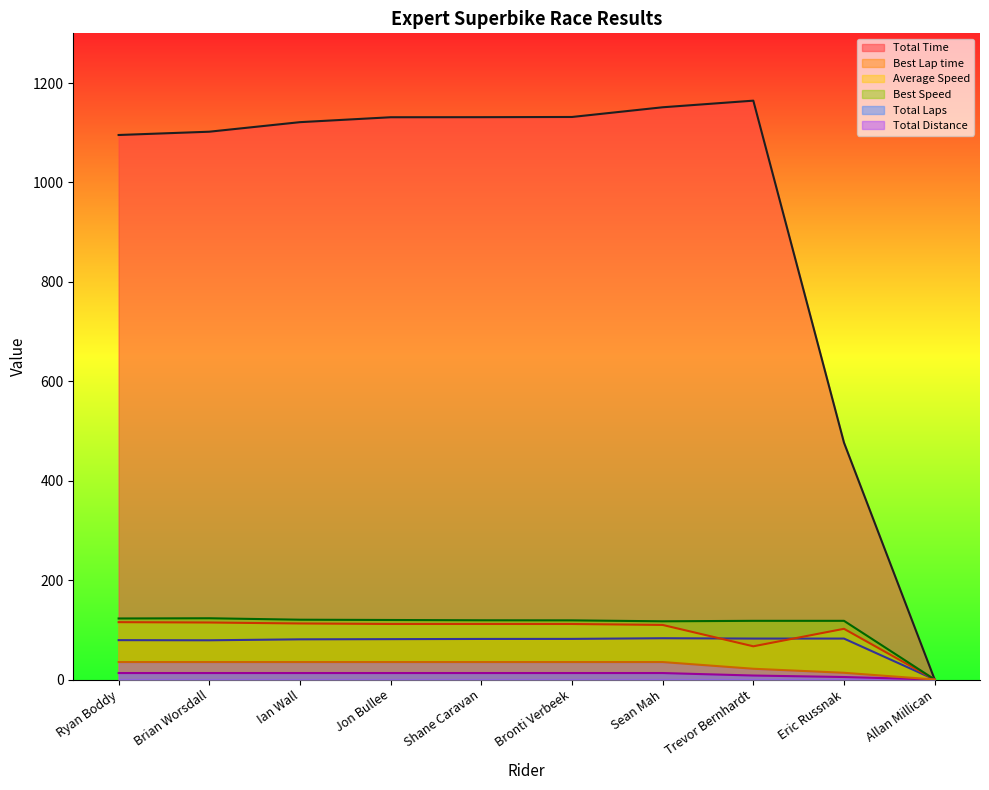

At how many categories does at least one series exceed 554?

8